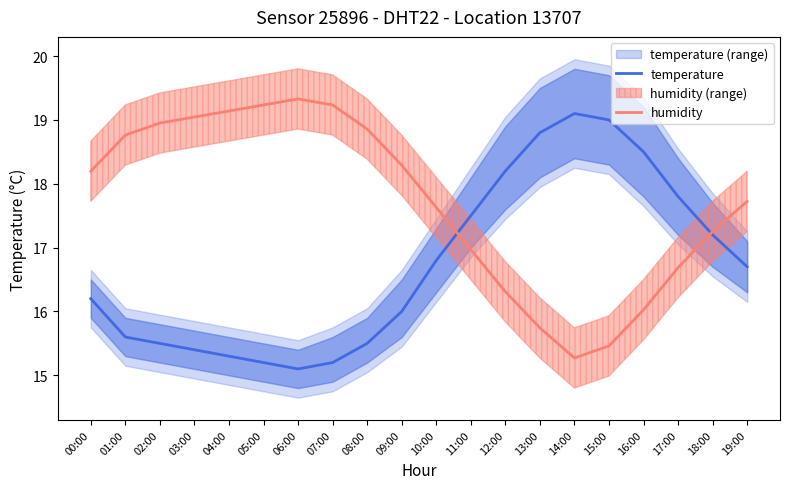

Which category has the highest value in the humidity series?

06:00